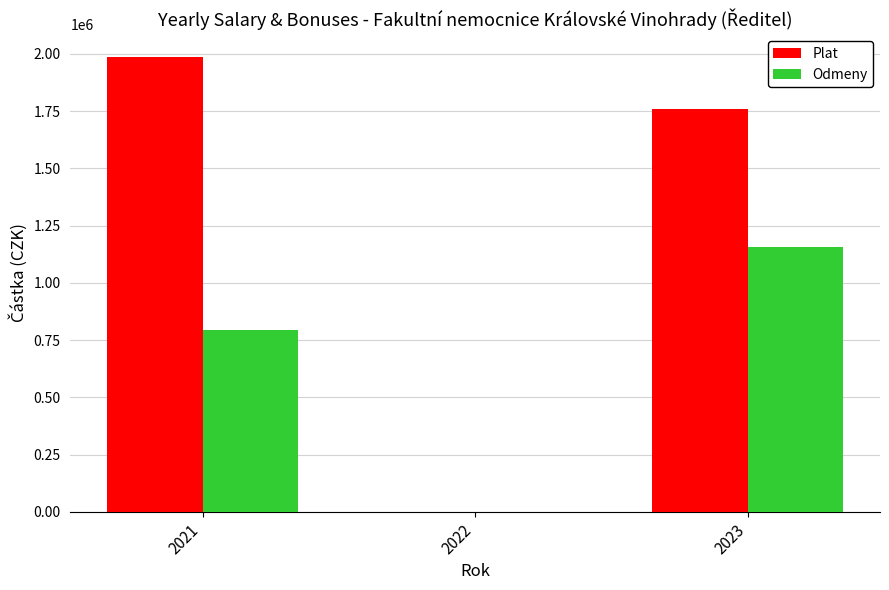

Which category has the highest value across all series?

2021